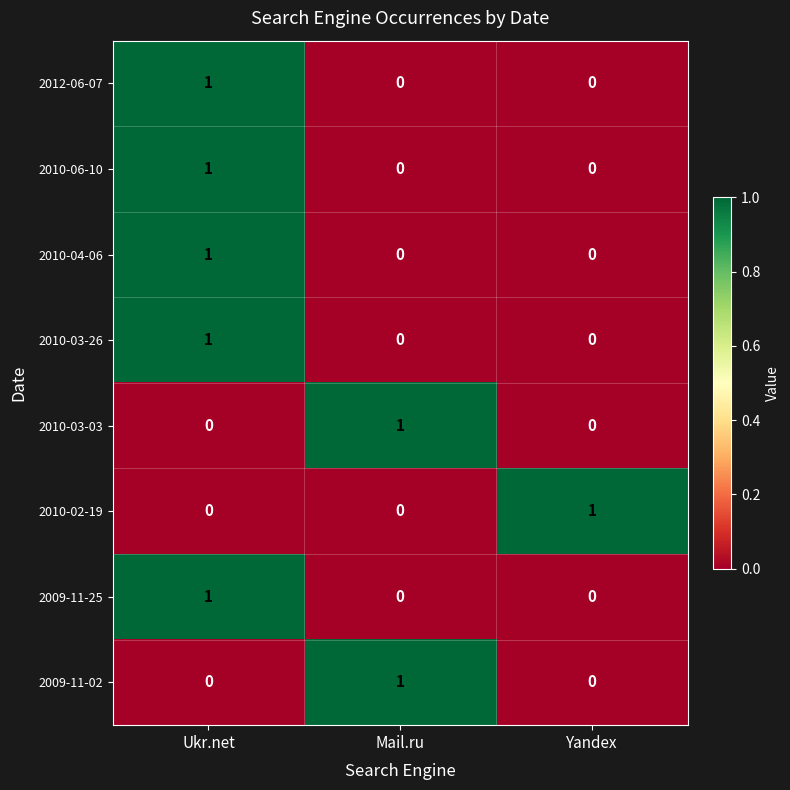

Reading left to right, list all the values displayed in this chart.

2012-06-07: Ukr.net=1	Mail.ru=0	Yandex=0
2010-06-10: Ukr.net=1	Mail.ru=0	Yandex=0
2010-04-06: Ukr.net=1	Mail.ru=0	Yandex=0
2010-03-26: Ukr.net=1	Mail.ru=0	Yandex=0
2010-03-03: Ukr.net=0	Mail.ru=1	Yandex=0
2010-02-19: Ukr.net=0	Mail.ru=0	Yandex=1
2009-11-25: Ukr.net=1	Mail.ru=0	Yandex=0
2009-11-02: Ukr.net=0	Mail.ru=1	Yandex=0